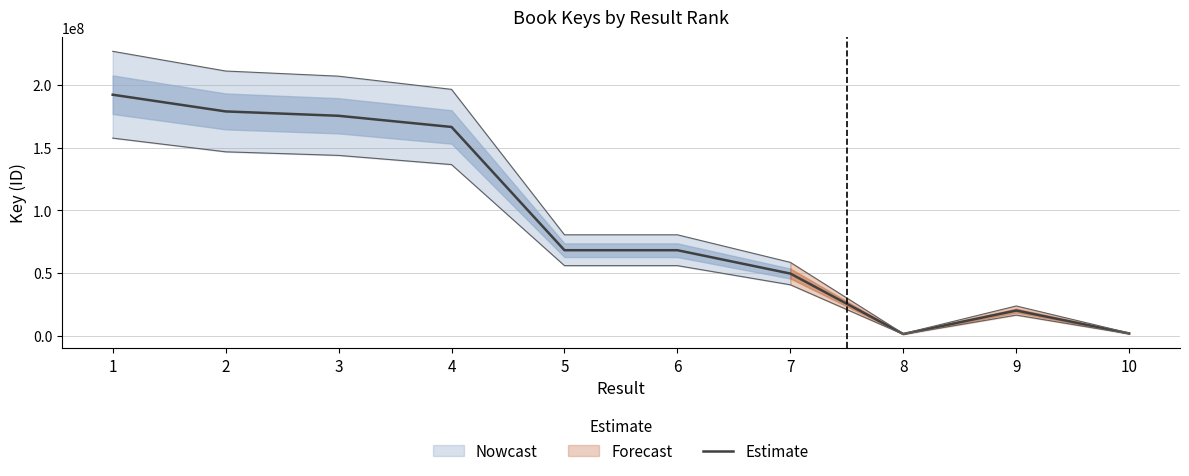

Rank the categories by value from lowest to highest.

8, 10, 9, 7, 6, 5, 4, 3, 2, 1